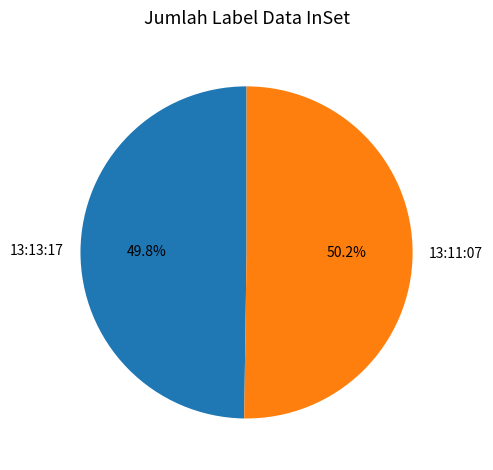

Count the number of slices in the pie.

2